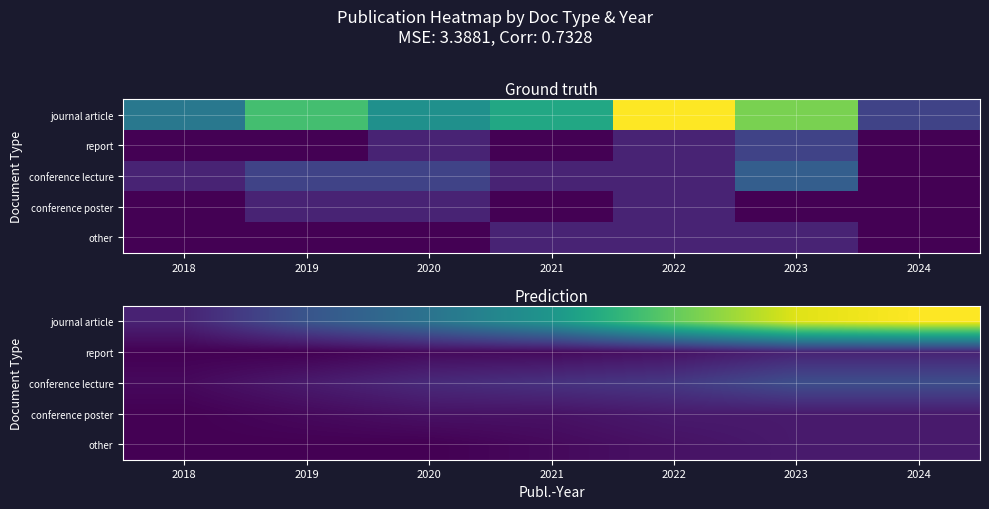

True or false: conference lecture has a value of 7 at 2022.

True